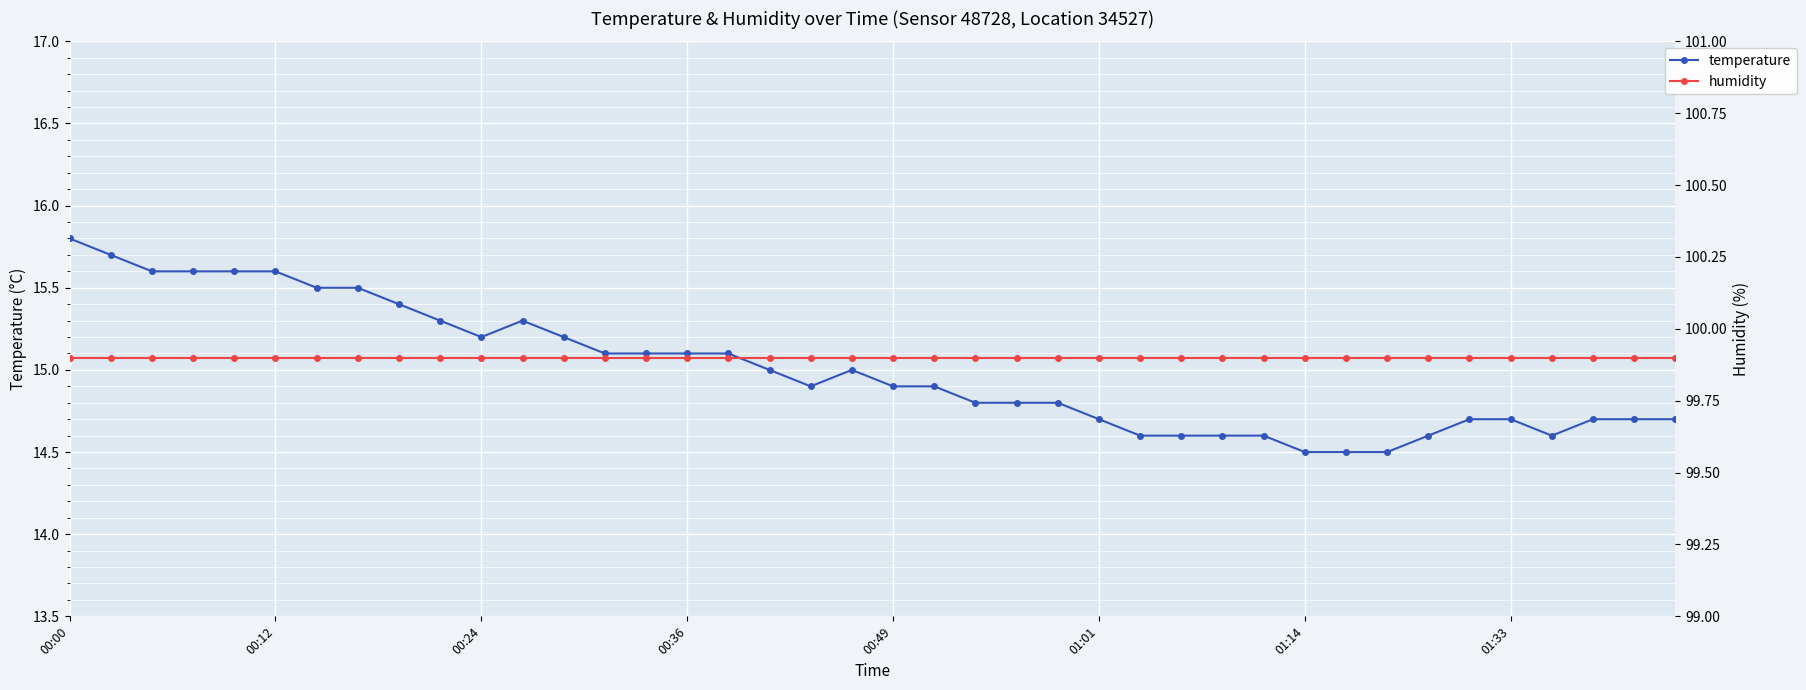

What are all the series names shown in the legend?

temperature, humidity